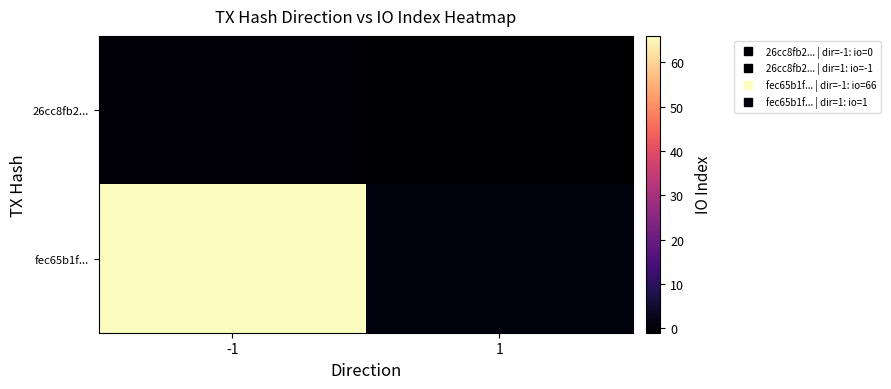

How many categories are shown in the chart?

2